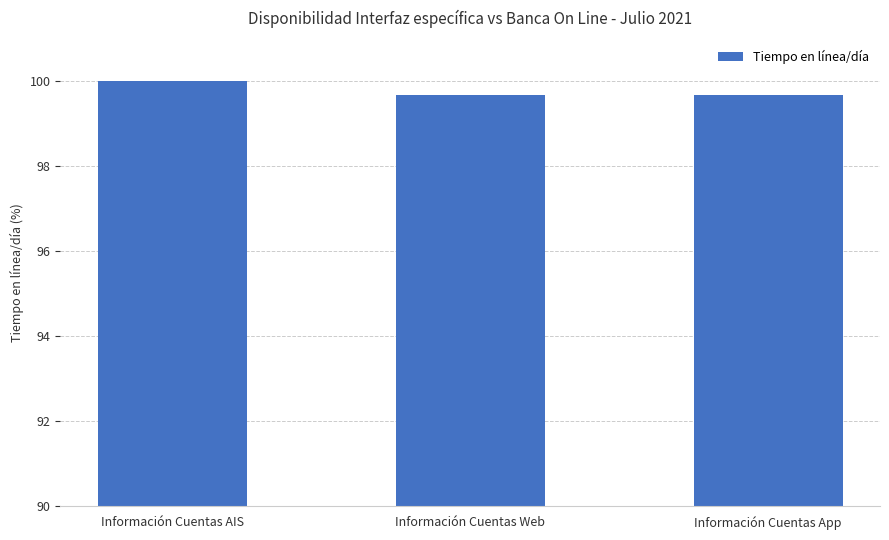

At which category does the chart reach its peak across all series?

Información Cuentas AIS